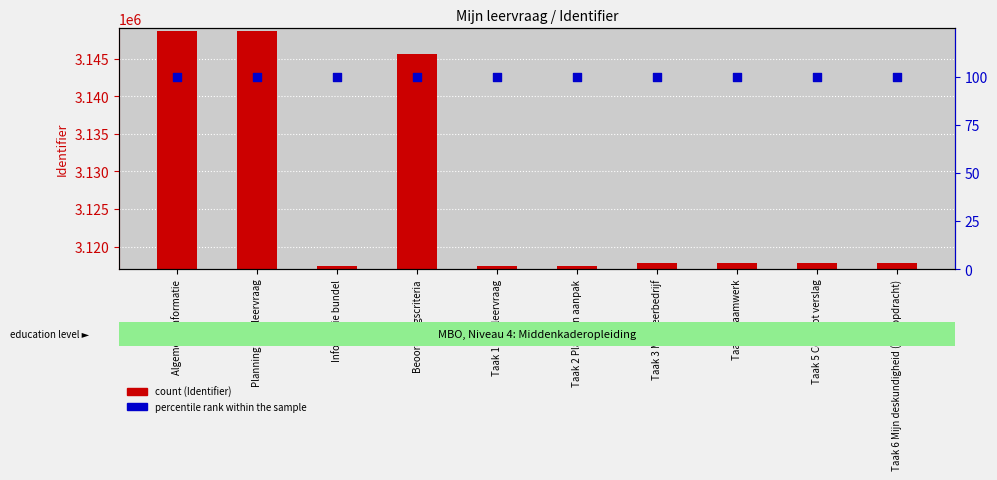

Is the value of percentile rank within the sample at Informatie bundel greater than the value of Identifier at Taak 4 Raamwerk?

No